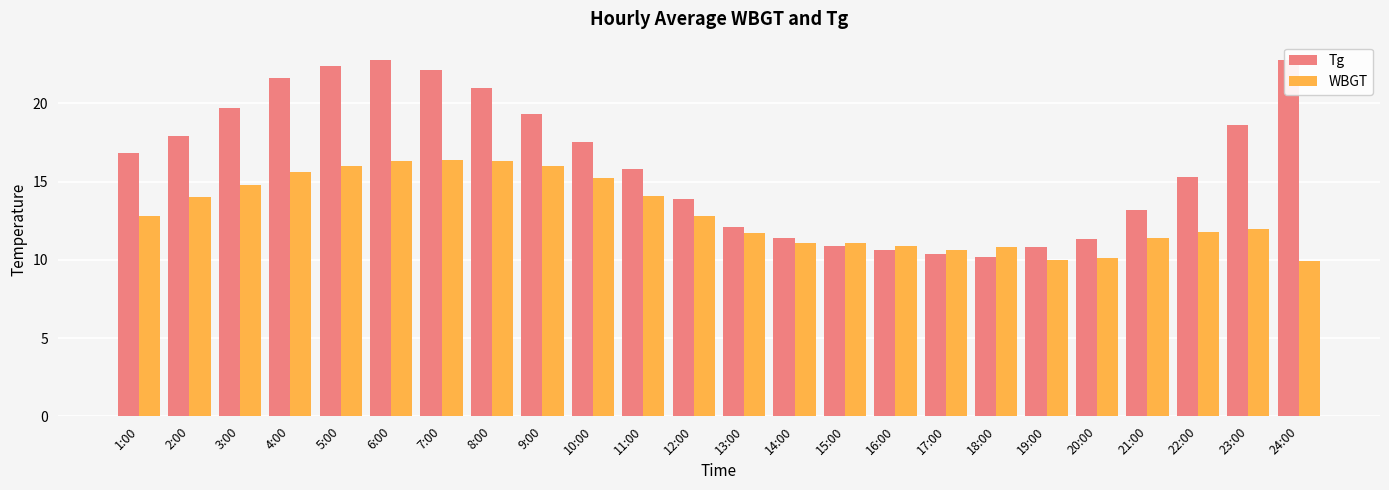

True or false: Tg has a value of 17.5 at 10:00.

True